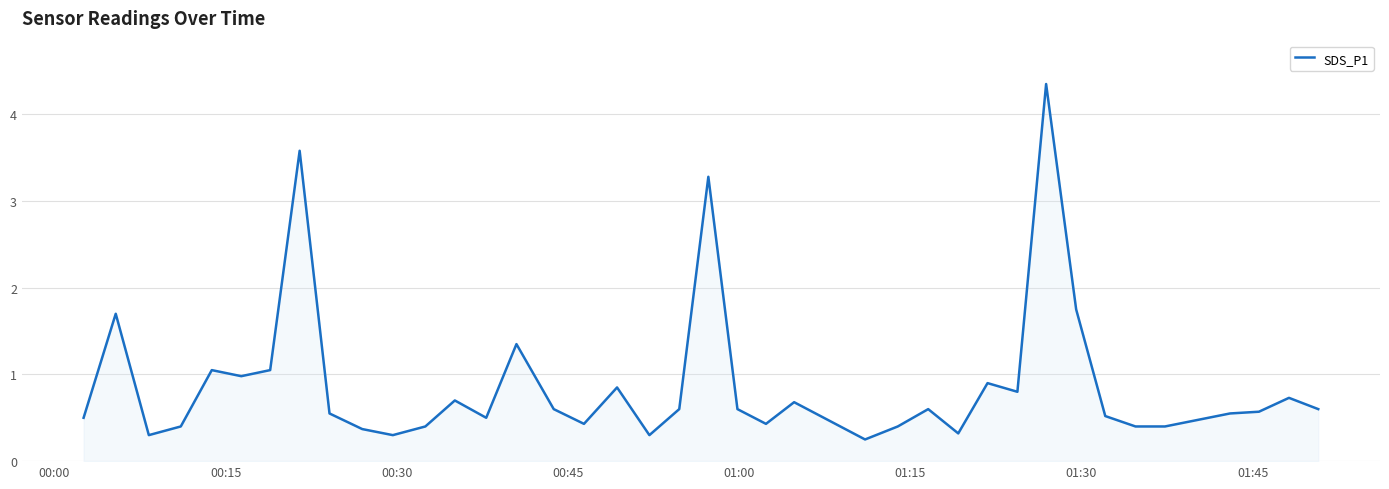

What is the difference between the maximum and minimum values?

4.1